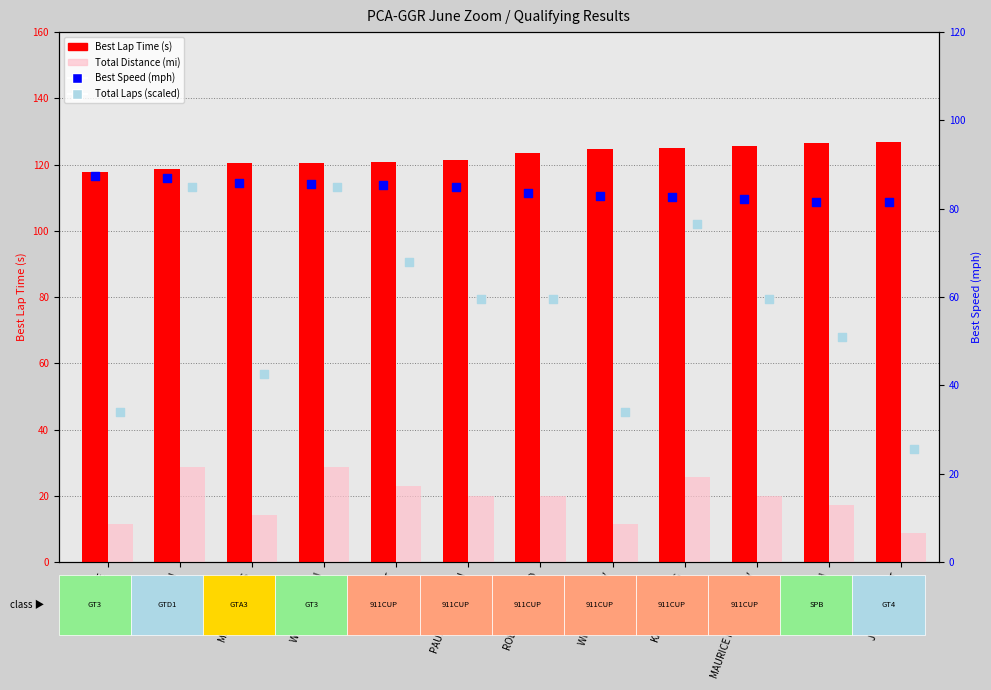

What is the total value across all series at ALLEN WILT?

297.2